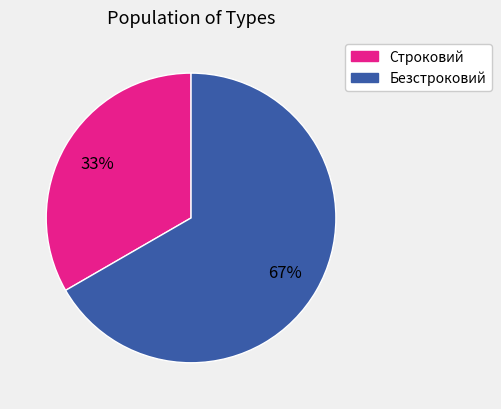

True or false: Безстроковий accounts for 58% of the total.

False